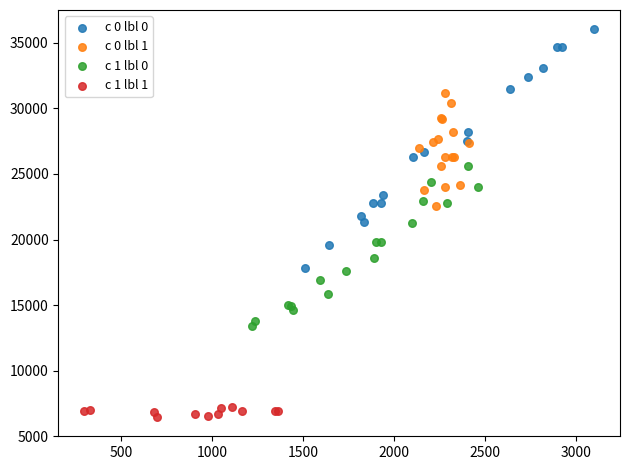

Which series contains the lowest Y value?

c 1 lbl 1